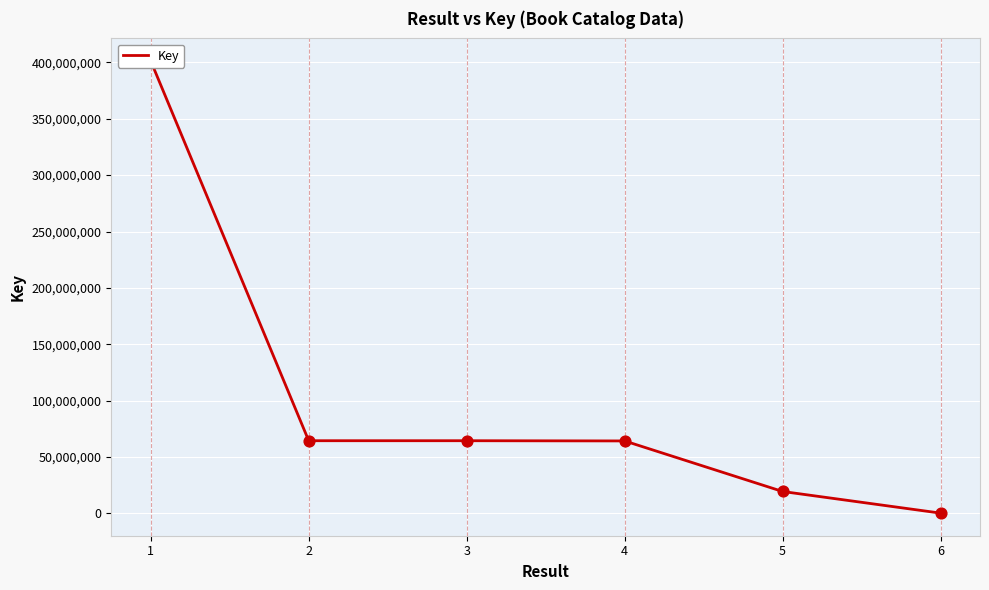

Which has a higher value, 2 or 1?

1